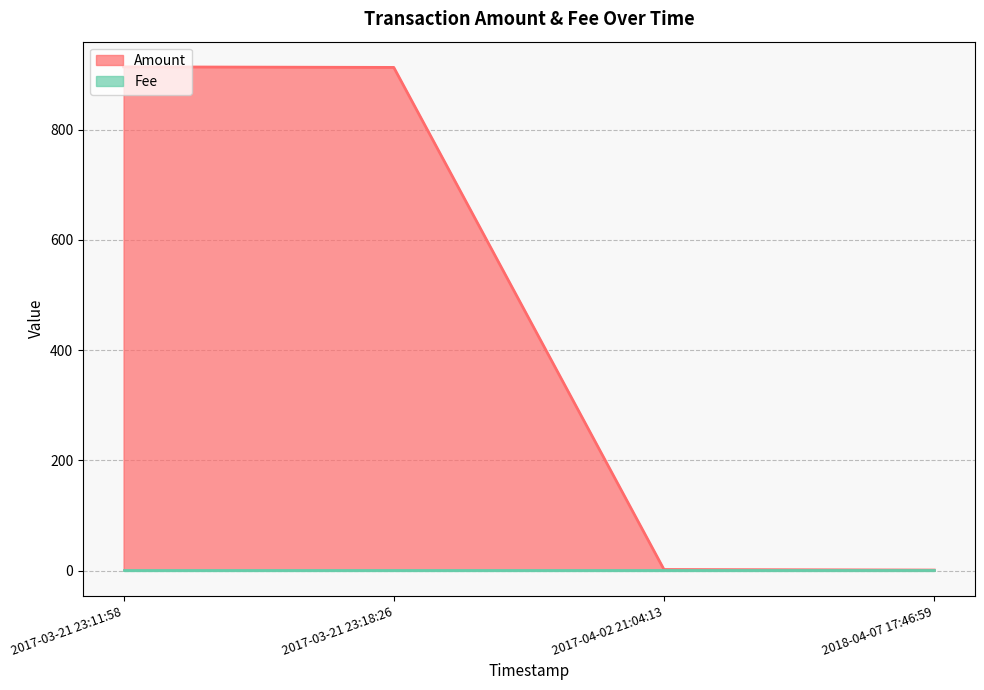

True or false: Fee has more than 2 interior local peaks.

False